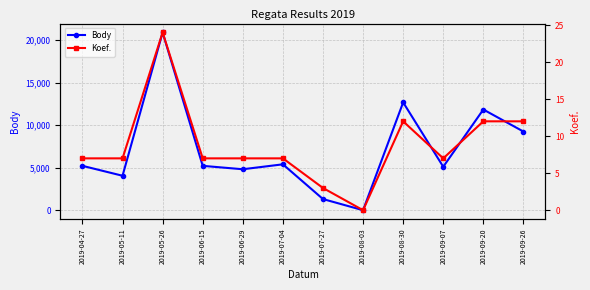

What is the difference between the highest and lowest values at 2019-05-11?

4040